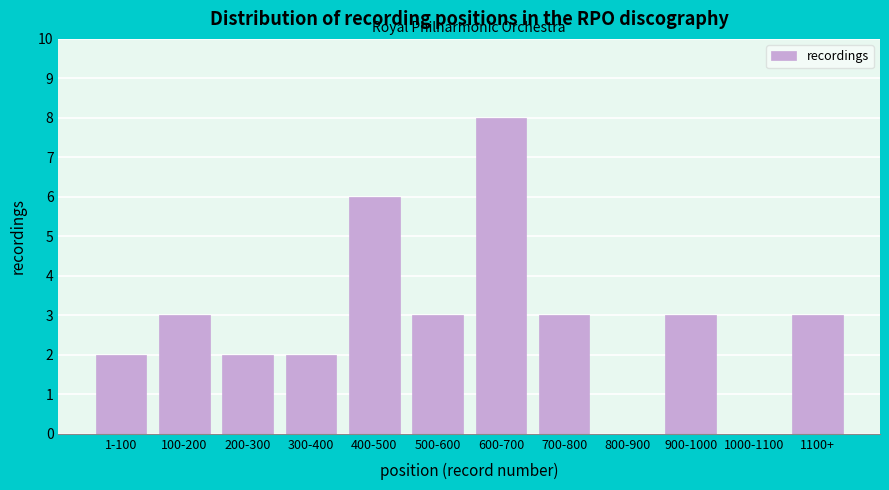

Reading left to right, extract all data points from this chart.

1-100=2	100-200=3	200-300=2	300-400=2	400-500=6	500-600=3	600-700=8	700-800=3	800-900=0	900-1000=3	1000-1100=0	1100+=3